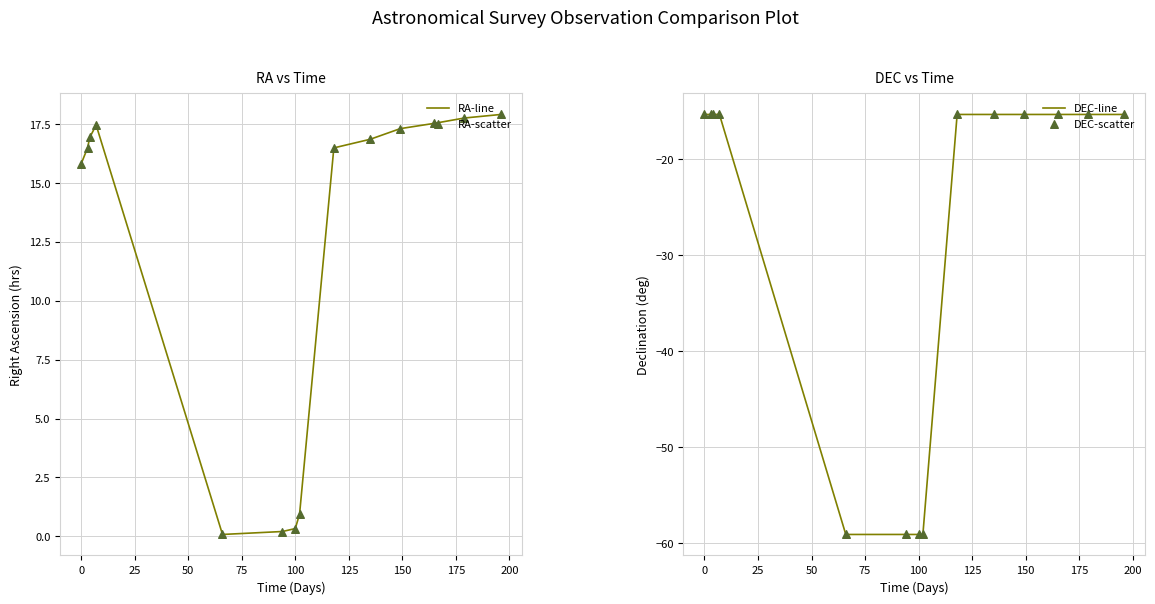

What are all the series names shown in the legend?

RA-line, RA-scatter, DEC-line, DEC-scatter